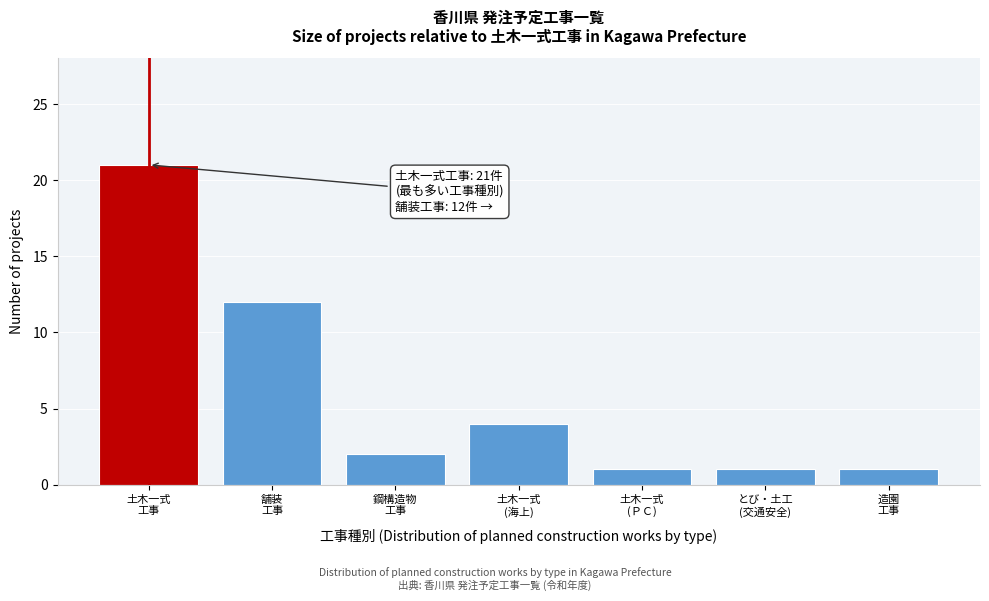

Reading right to left, what are all the values shown in this chart?

1	1	1	4	2	12	21